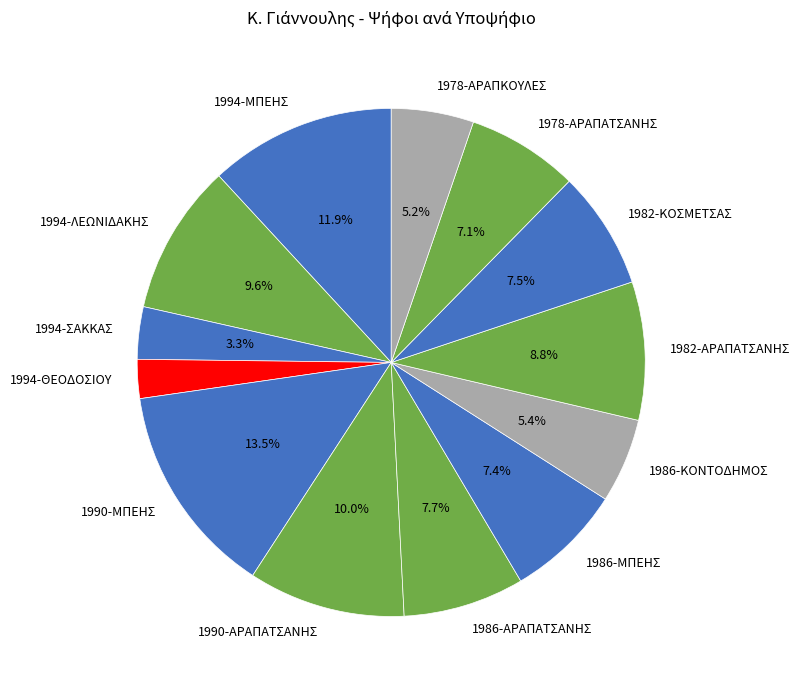

What percentage is the 1978-ΑΡΑΠΑΤΣΑΝΗΣ slice, to the nearest percent?

7%